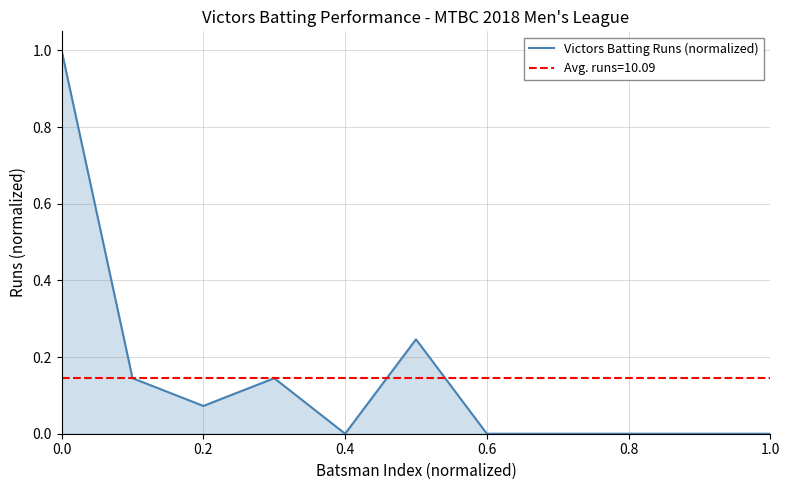

The value of Victors Batting Runs (normalized) at 1.0 is 0.0. True or false?

True